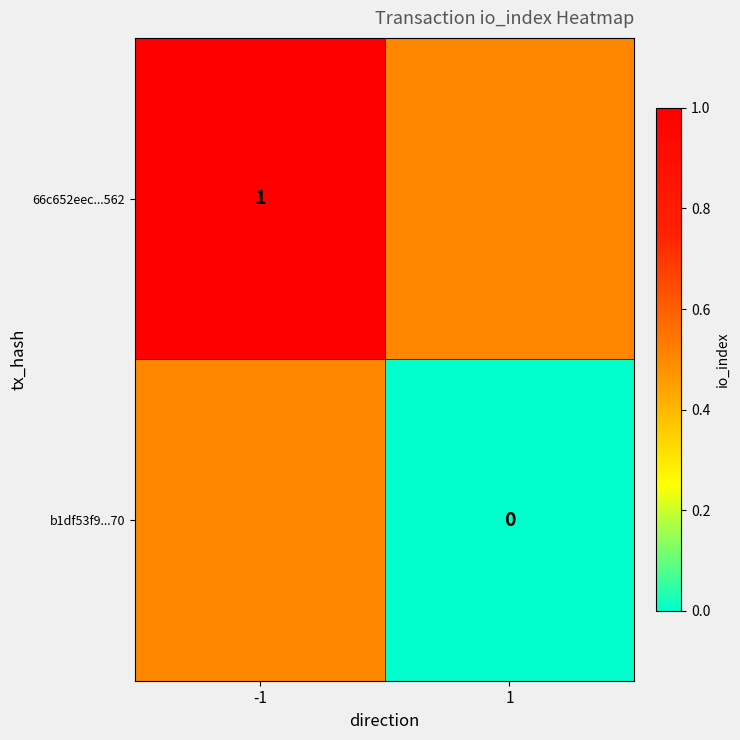

At how many categories does at least one series exceed 0?

2